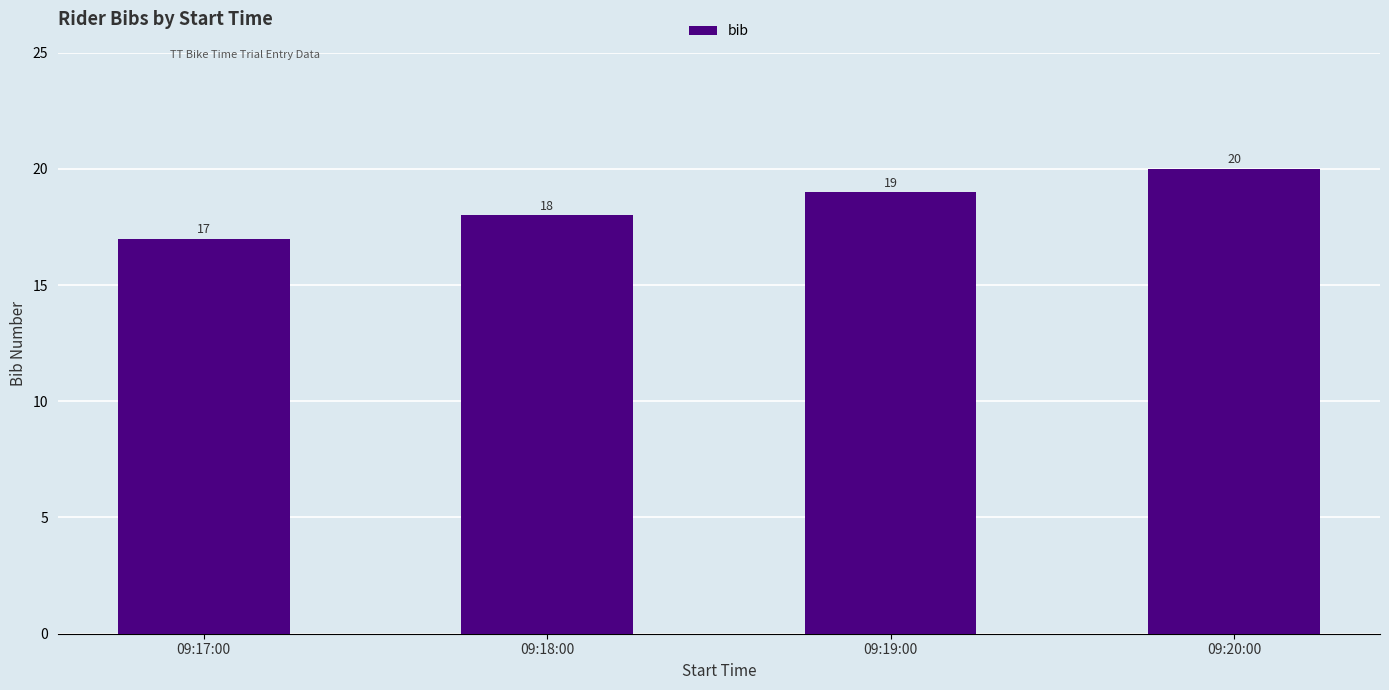

How many data points does each series have?

4